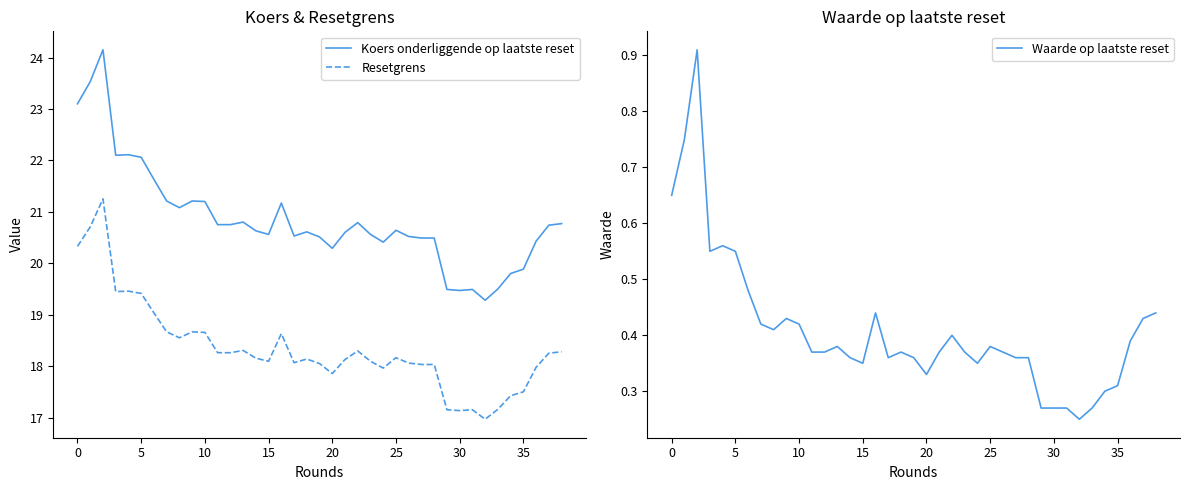

What is the smallest value displayed?

0.2